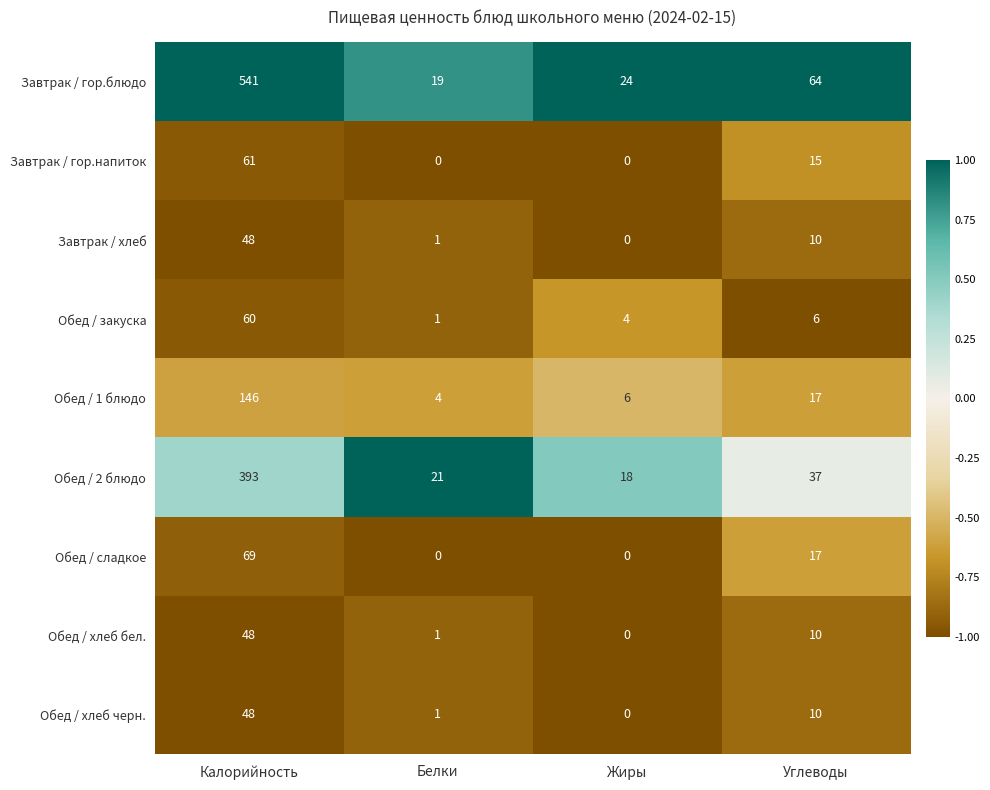

Between Калорийность and Белки, which series saw the biggest shift?

Завтрак / гор.блюдо